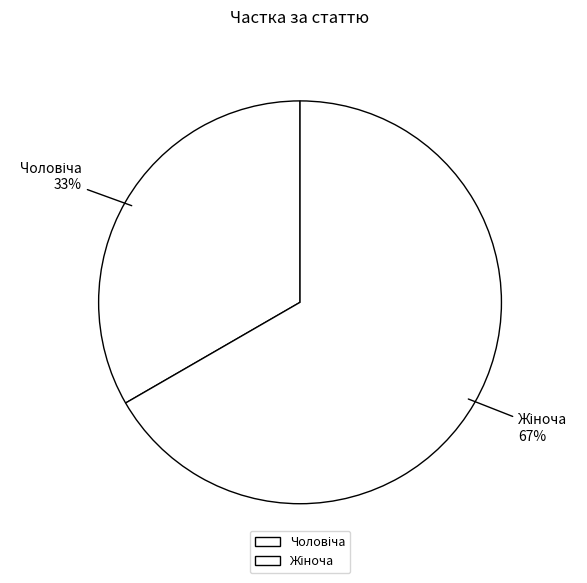

Does any single category account for the majority?

Yes